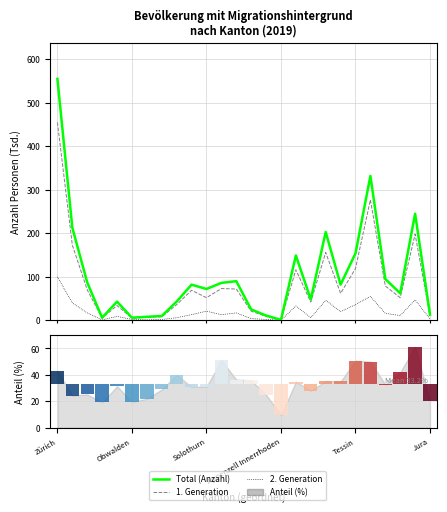

List the series in order of their overall mean, lowest first.

2. Generation, 1. Generation, Total (Anzahl)